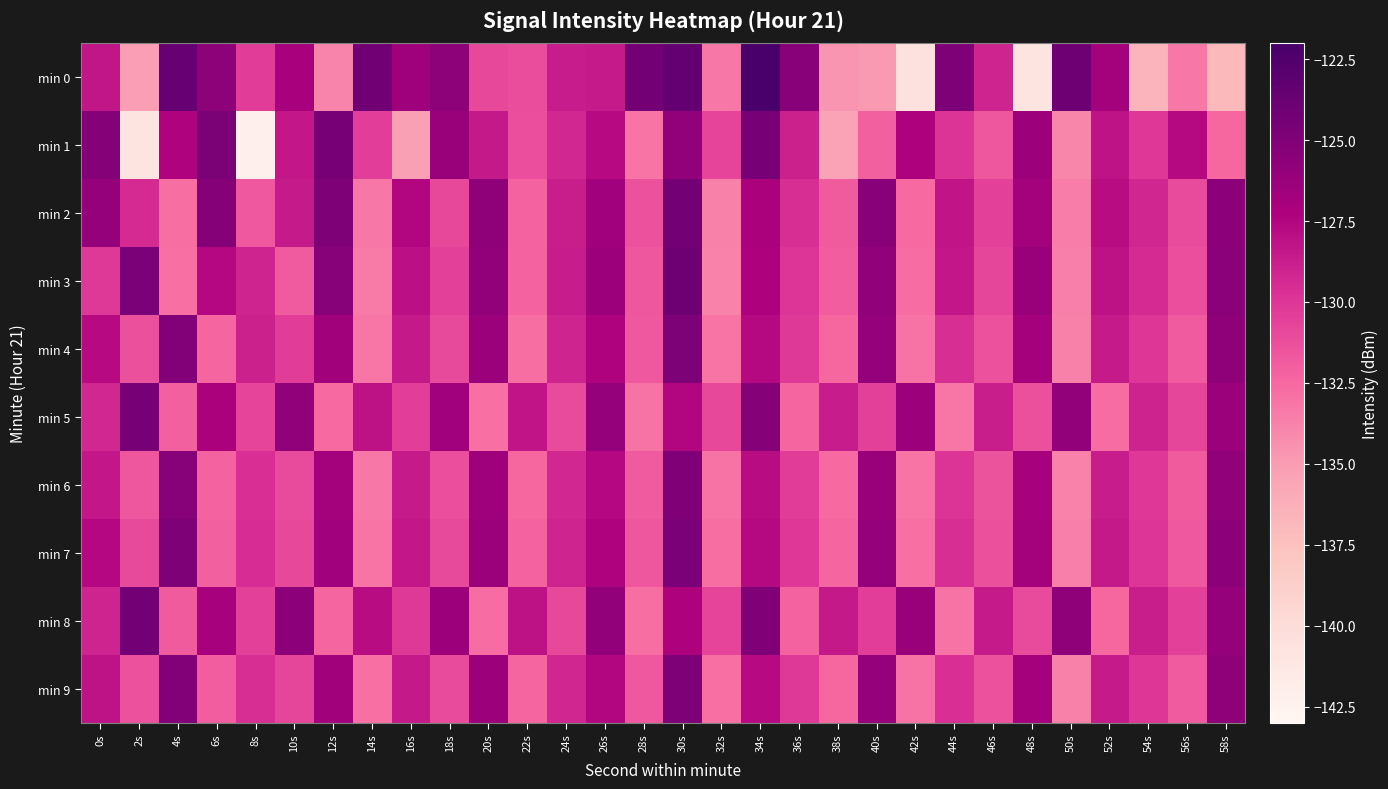

Reading left to right, transcribe all the data shown in this chart.

min 0: 0s=-128.3	2s=-135.1	4s=-123.7	6s=-125.7	8s=-130.3	10s=-127.0	12s=-133.8	14s=-124.2	16s=-126.6	18s=-125.6	20s=-130.9	22s=-131.2	24s=-128.7	26s=-128.6	28s=-124.3	30s=-123.5	32s=-133.3	34s=-122.1	36s=-125.4	38s=-134.7	40s=-134.8	42s=-140.5	44s=-124.9	46s=-129.1	48s=-140.9	50s=-124.1	52s=-126.8	54s=-136.6	56s=-133.3	58s=-137.0
min 1: 0s=-125.3	2s=-140.8	4s=-127.4	6s=-124.8	8s=-142.1	10s=-128.4	12s=-124.5	14s=-130.4	16s=-135.2	18s=-126.2	20s=-128.5	22s=-131.2	24s=-129.3	26s=-127.8	28s=-133.1	30s=-125.9	32s=-130.7	34s=-124.6	36s=-128.9	38s=-135.4	40s=-132.1	42s=-127.3	44s=-129.8	46s=-131.6	48s=-126.4	50s=-133.9	52s=-128.2	54s=-130.1	56s=-127.7	58s=-132.5
min 2: 0s=-126.1	2s=-129.4	4s=-132.8	6s=-125.2	8s=-131.7	10s=-128.6	12s=-124.9	14s=-133.3	16s=-127.5	18s=-130.9	20s=-125.7	22s=-132.2	24s=-128.8	26s=-126.6	28s=-131.4	30s=-124.3	32s=-133.7	34s=-127.1	36s=-129.6	38s=-131.9	40s=-125.4	42s=-132.6	44s=-128.3	46s=-130.5	48s=-126.8	50s=-133.5	52s=-127.9	54s=-129.2	56s=-131.1	58s=-125.6
min 3: 0s=-130.2	2s=-124.7	4s=-132.9	6s=-127.6	8s=-129.1	10s=-131.8	12s=-125.3	14s=-133.4	16s=-128.0	18s=-130.6	20s=-125.9	22s=-132.3	24s=-128.7	26s=-126.4	28s=-131.6	30s=-124.1	32s=-133.8	34s=-127.3	36s=-129.9	38s=-132.0	40s=-125.8	42s=-132.7	44s=-128.4	46s=-130.8	48s=-126.2	50s=-133.6	52s=-128.1	54s=-129.4	56s=-131.2	58s=-125.5
min 4: 0s=-127.8	2s=-131.3	4s=-125.1	6s=-132.4	8s=-128.9	10s=-130.3	12s=-126.7	14s=-133.2	16s=-128.5	18s=-131.0	20s=-126.3	22s=-132.8	24s=-129.1	26s=-127.4	28s=-131.7	30s=-124.8	32s=-133.1	34s=-127.7	36s=-130.2	38s=-132.5	40s=-126.1	42s=-133.0	44s=-129.6	46s=-131.4	48s=-126.9	50s=-133.7	52s=-128.6	54s=-130.0	56s=-131.8	58s=-125.7
min 5: 0s=-129.3	2s=-124.5	4s=-132.1	6s=-127.2	8s=-130.7	10s=-125.8	12s=-132.6	14s=-128.1	16s=-130.4	18s=-126.6	20s=-132.9	22s=-128.3	24s=-131.1	26s=-126.1	28s=-133.0	30s=-127.5	32s=-130.9	34s=-125.2	36s=-132.4	38s=-128.7	40s=-130.6	42s=-126.4	44s=-133.2	46s=-128.8	48s=-131.3	50s=-125.9	52s=-132.7	54s=-129.0	56s=-130.8	58s=-126.3
min 6: 0s=-128.4	2s=-131.6	4s=-125.3	6s=-132.2	8s=-129.7	10s=-131.1	12s=-126.8	14s=-133.3	16s=-128.6	18s=-131.2	20s=-126.5	22s=-132.5	24s=-129.3	26s=-127.6	28s=-131.8	30s=-125.0	32s=-133.0	34s=-127.9	36s=-130.3	38s=-132.6	40s=-126.2	42s=-133.1	44s=-129.8	46s=-131.5	48s=-127.0	50s=-133.8	52s=-128.7	54s=-130.1	56s=-131.9	58s=-125.8
min 7: 0s=-127.6	2s=-131.0	4s=-124.9	6s=-132.1	8s=-129.5	10s=-130.9	12s=-126.6	14s=-133.1	16s=-128.4	18s=-131.0	20s=-126.3	22s=-132.3	24s=-129.1	26s=-127.4	28s=-131.6	30s=-124.7	32s=-132.8	34s=-127.7	36s=-130.1	38s=-132.4	40s=-126.0	42s=-132.9	44s=-129.6	46s=-131.3	48s=-126.8	50s=-133.6	52s=-128.5	54s=-129.9	56s=-131.7	58s=-125.6
min 8: 0s=-129.1	2s=-124.3	4s=-131.9	6s=-127.0	8s=-130.5	10s=-125.6	12s=-132.4	14s=-127.9	16s=-130.2	18s=-126.4	20s=-132.7	22s=-128.1	24s=-130.9	26s=-125.9	28s=-132.8	30s=-127.3	32s=-130.7	34s=-125.0	36s=-132.2	38s=-128.5	40s=-130.4	42s=-126.2	44s=-133.0	46s=-128.6	48s=-131.1	50s=-125.7	52s=-132.5	54s=-128.8	56s=-130.6	58s=-126.1
min 9: 0s=-128.2	2s=-131.4	4s=-125.1	6s=-132.0	8s=-129.6	10s=-130.8	12s=-126.7	14s=-132.9	16s=-128.5	18s=-131.1	20s=-126.4	22s=-132.4	24s=-129.2	26s=-127.5	28s=-131.7	30s=-124.9	32s=-132.9	34s=-127.8	36s=-130.2	38s=-132.5	40s=-126.1	42s=-133.0	44s=-129.7	46s=-131.4	48s=-126.9	50s=-133.7	52s=-128.6	54s=-130.0	56s=-131.8	58s=-125.7